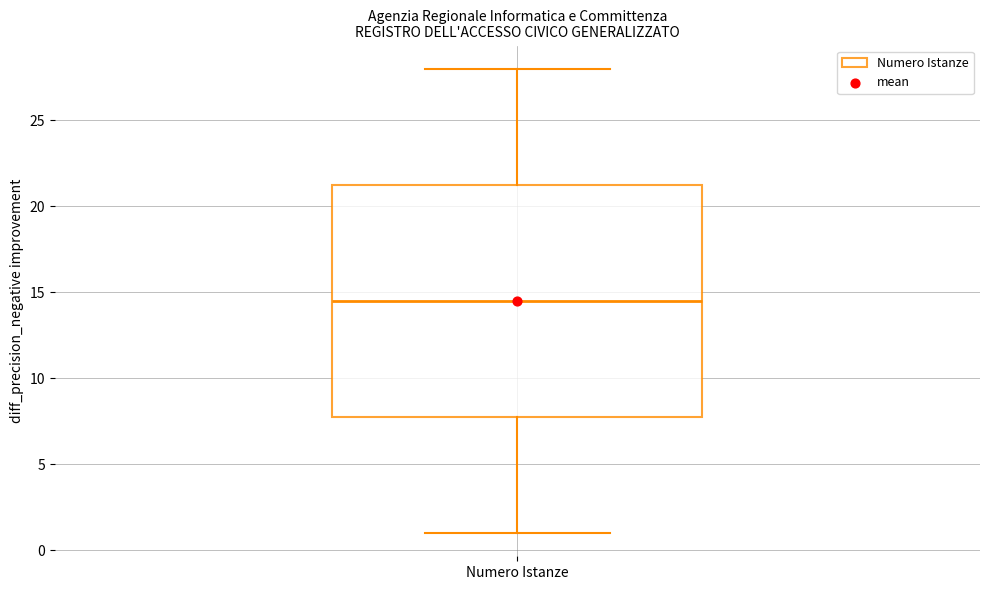

Where is the upper edge of the box for Numero Istanze on the y-axis? The values are not printed on the chart, so give them approximately, as read against the axis.

21.5